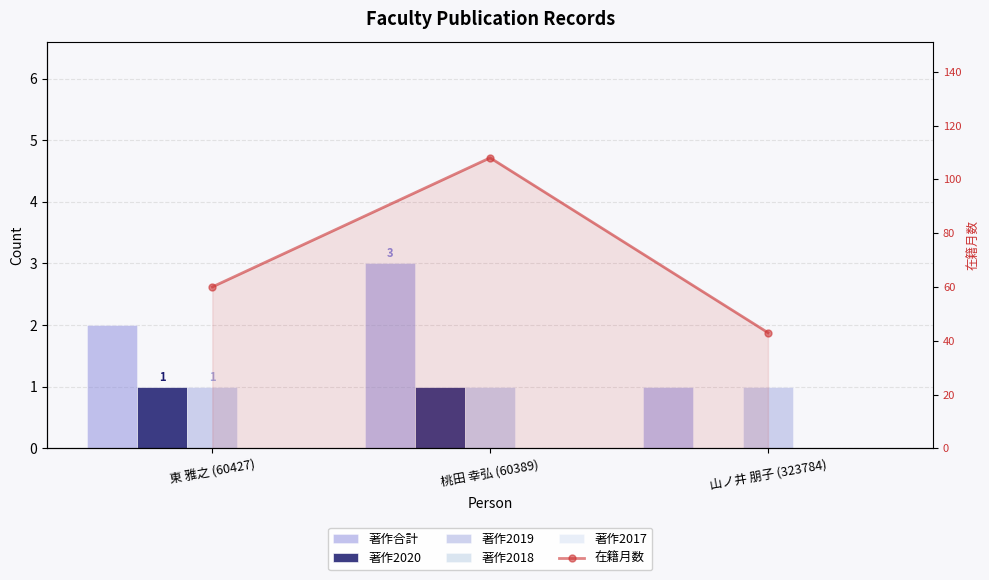

Which series has the largest range (max minus min)?

在籍月数